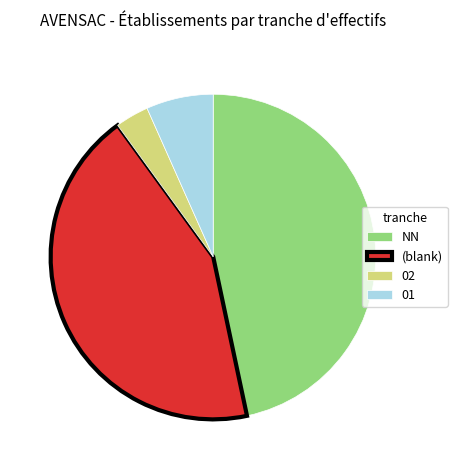

Rank the categories by value from lowest to highest.

02, 01, (blank), NN